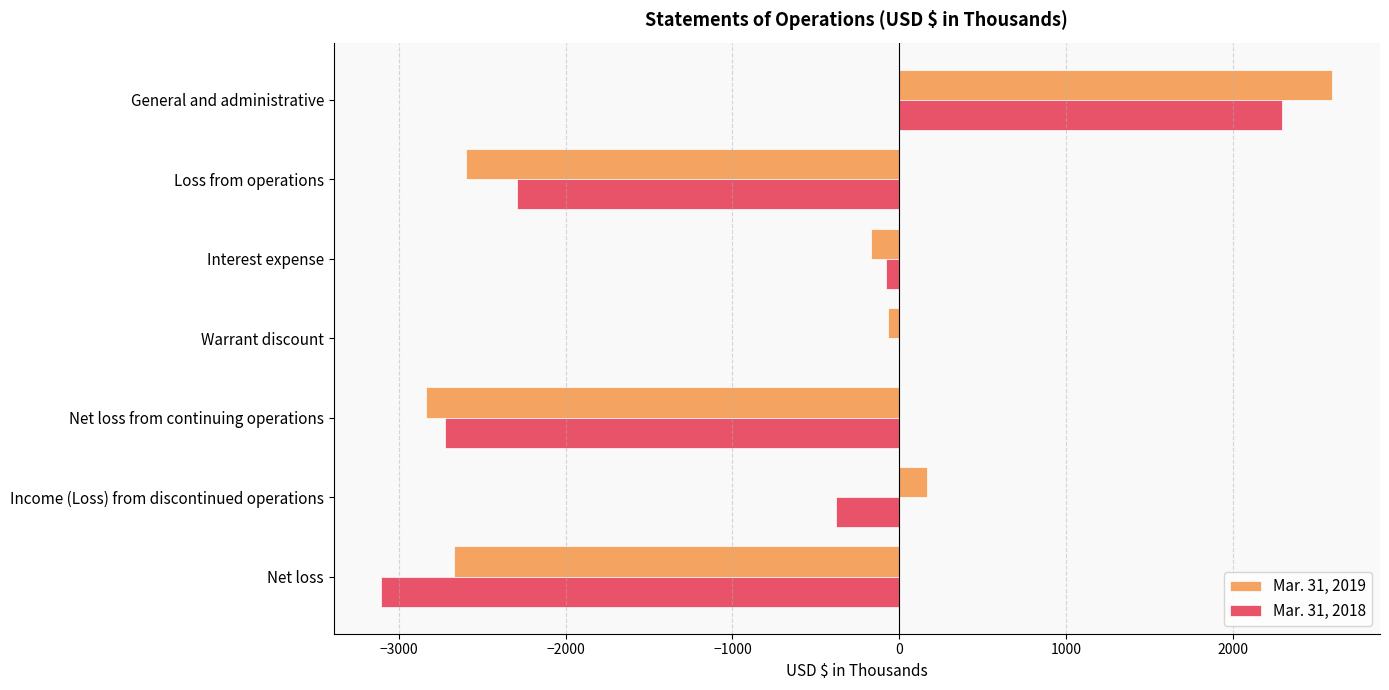

At which category is the sum across all series the highest?

General and administrative